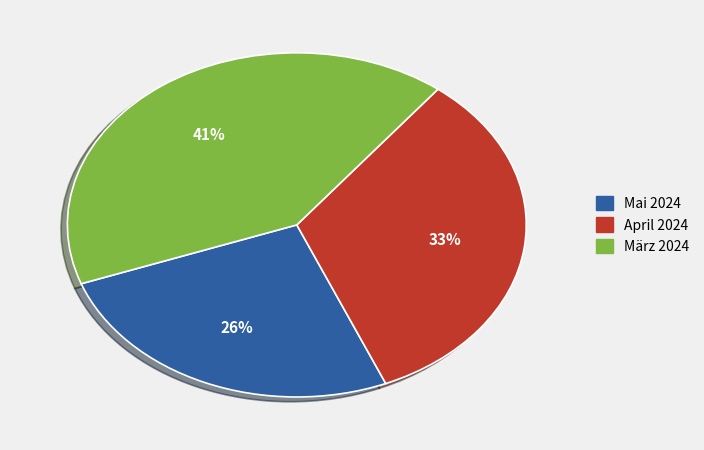

Approximately how many times larger is the value at Mai 2024 compared to März 2024?

0.6